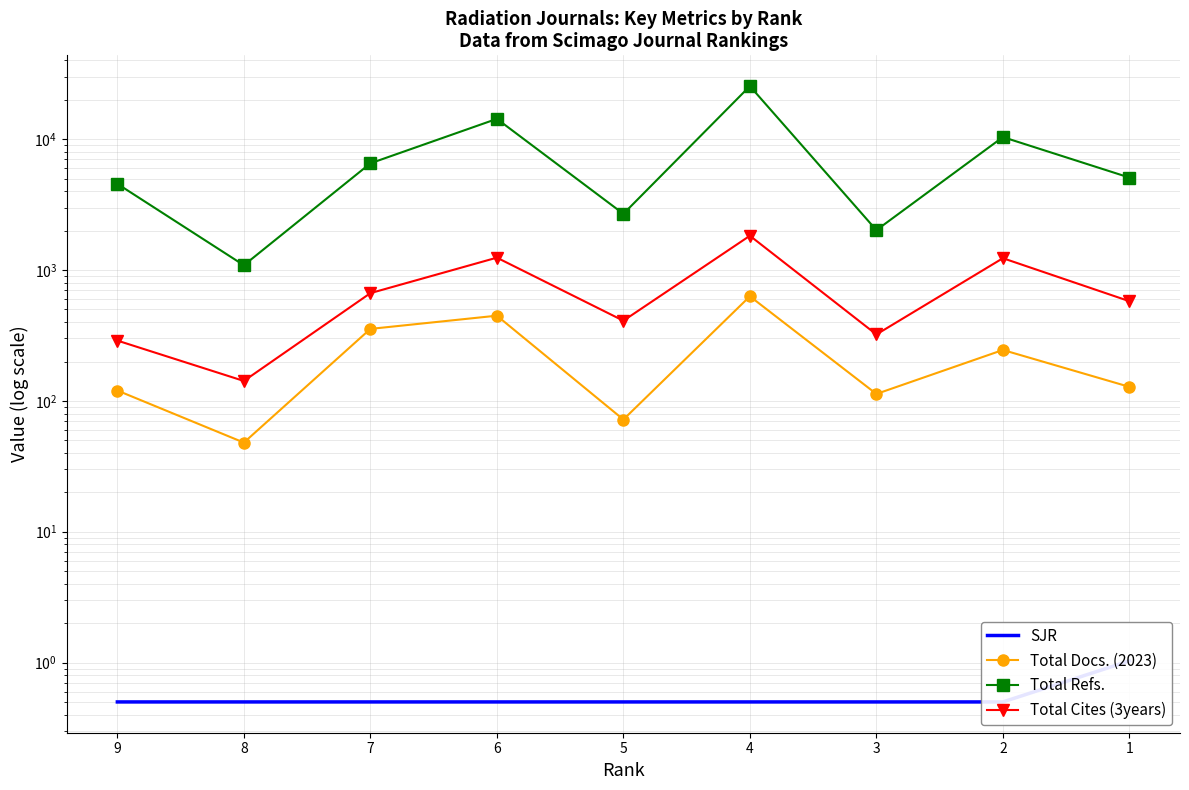

Rank the series at 5 from lowest to highest value.

SJR, Total Docs. (2023), Total Cites (3years), Total Refs.